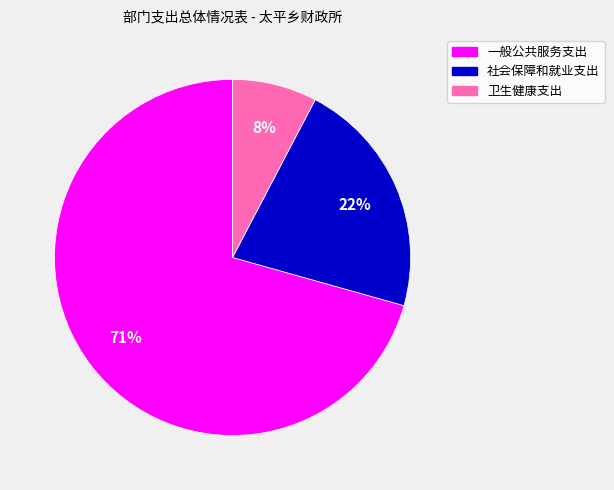

How many segments does this pie chart have?

3